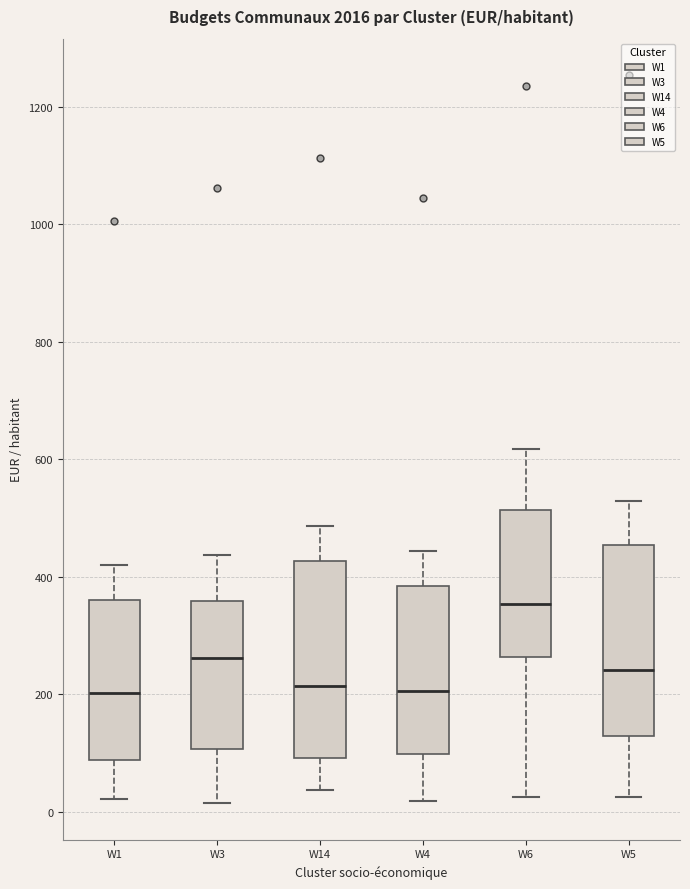

Reading left to right, read every box against the y-axis: the position of its median line, the range the box covers, and the ends of its whiskers. The values are not printed on the chart, so give them approximately, as read against the axis.

W1: median 200, box 80 to 360, whiskers 20 to 420
W3: median 260, box 100 to 360, whiskers 20 to 440
W14: median 220, box 100 to 420, whiskers 40 to 480
W4: median 200, box 100 to 380, whiskers 20 to 440
W6: median 360, box 260 to 520, whiskers 20 to 620
W5: median 240, box 120 to 460, whiskers 20 to 520